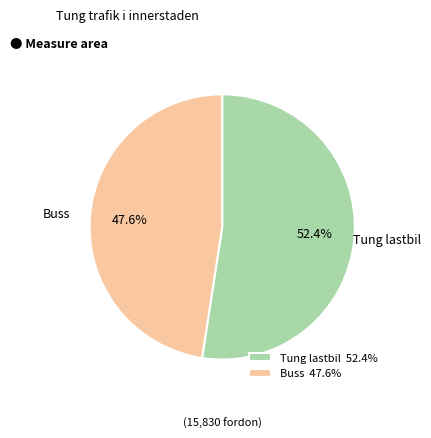

Which has a higher value, Buss or Tung lastbil?

Tung lastbil